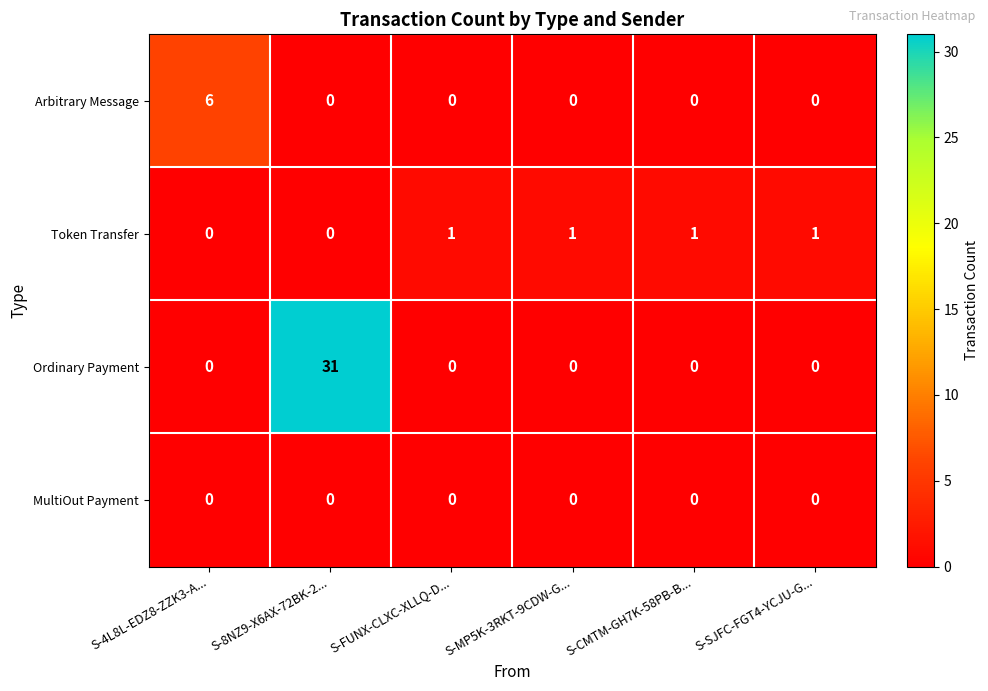

List the series in order of their peak value, highest first.

Ordinary Payment, Arbitrary Message, Token Transfer, MultiOut Payment